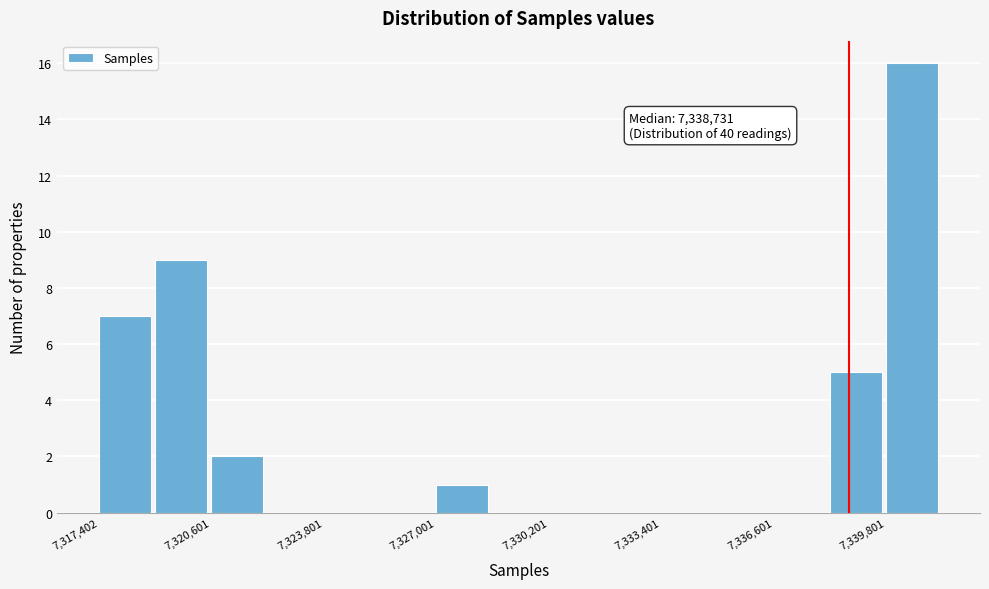

Around what value on the x-axis is the tallest bar? Give the approximate position of its centre, as read against the axis.

7340500